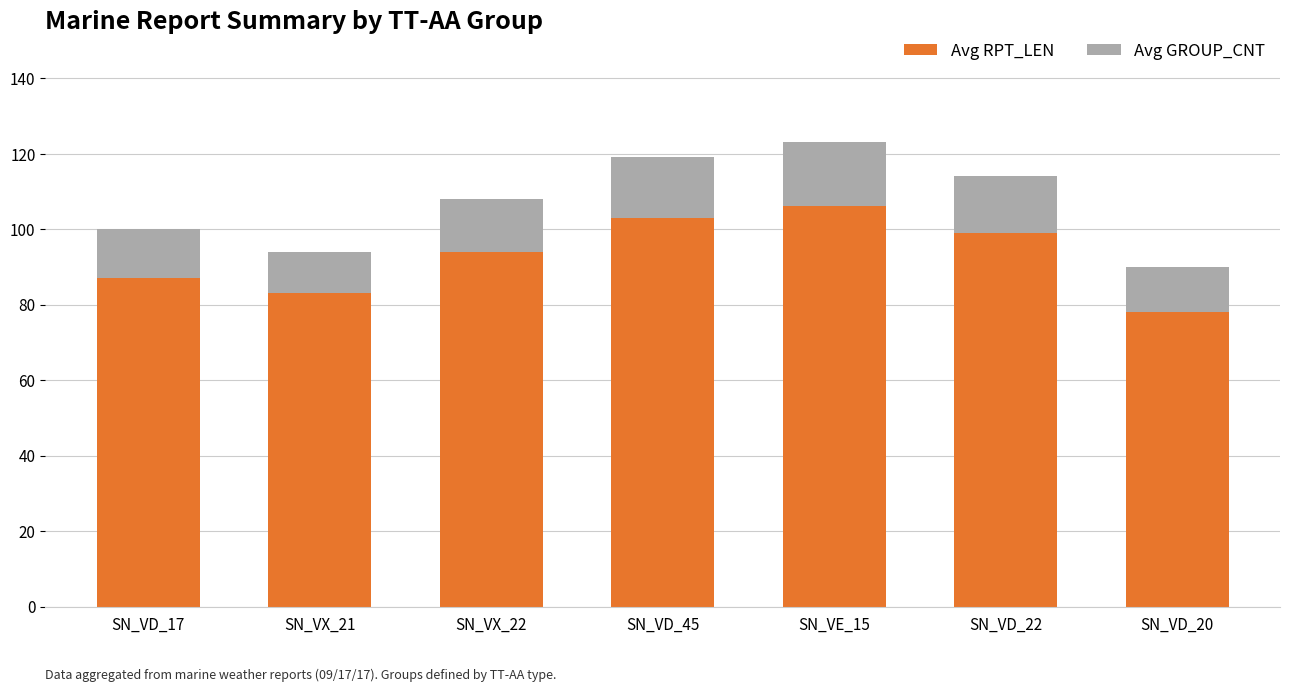

Reading left to right, transcribe the values for Avg RPT_LEN.

87	83	94	103	106	99	78